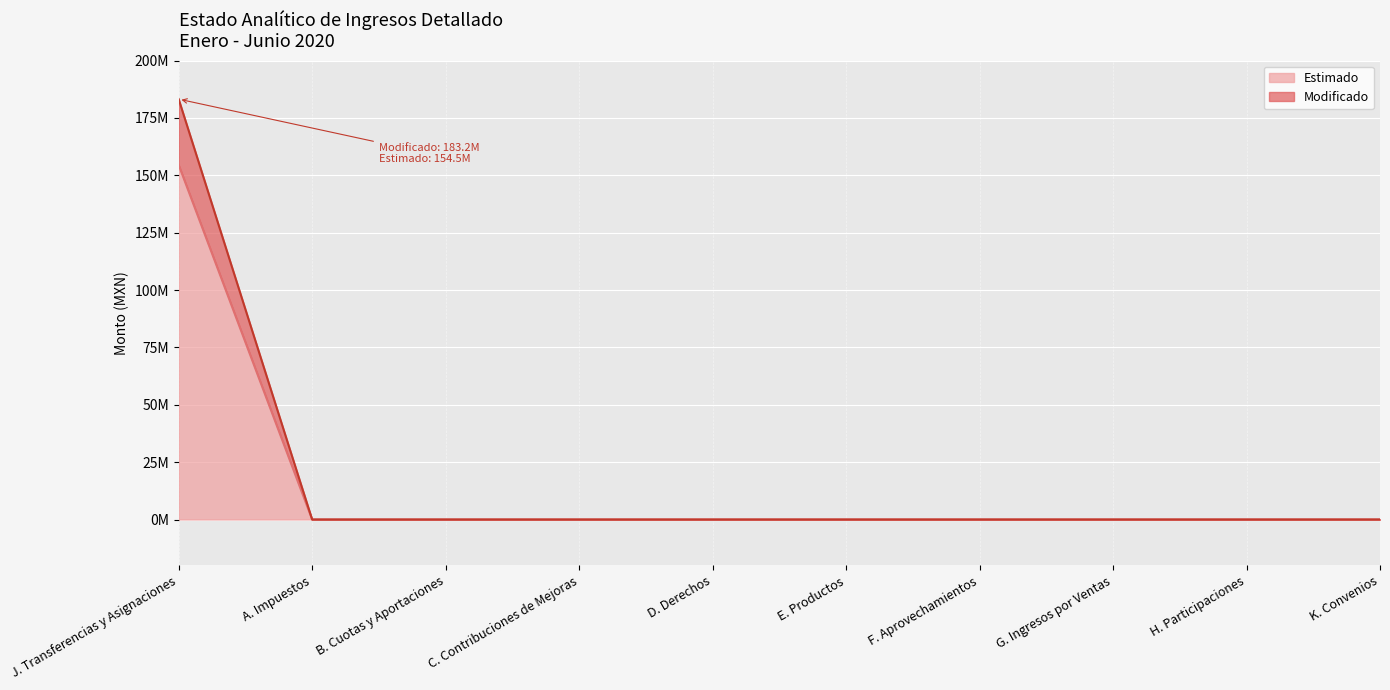

True or false: Estimado and Modificado intersect in this chart.

False